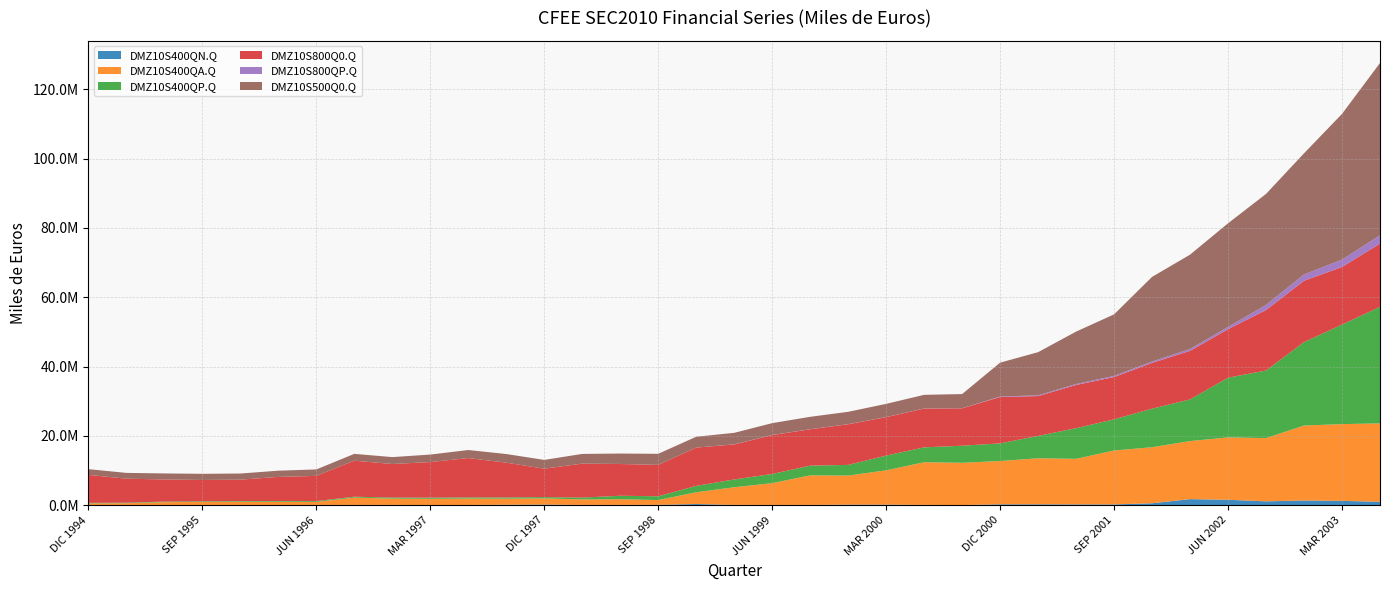

Reading left to right, extract all data points from this chart.

DMZ10S400QN.Q: 3167	10673	15917	23693	52944	44069	73492	76172	83362	46929	65799	141354	193777	80256	83620	107703	343326	90023	76593	81564	170862	177446	84687	42321	259868	260806	233802	221869	558796	1754032	1568217	1114139	1358702	1250342	992520
DMZ10S400QA.Q: 515832	563888	867555	929674	950821	956557	891728	2122195	1818294	1802205	1851804	1744360	1787078	1588862	1642665	1377223	3400771	5097101	6281143	8539150	8379955	9890304	12309967	12198200	12487362	13288741	13148576	15566510	16171990	16755986	18001918	18245985	21634322	22150134	22616558
DMZ10S400QP.Q: 154937	155455	159774	183017	204821	216652	234080	245643	311539	333593	340763	356660	365232	530058	1002954	1093929	1835038	2244144	2657809	2804120	3080049	4259160	4302599	4929079	5094848	6449156	8852676	8999723	11129878	12024628	17227478	19517638	24077144	28726346	33641060
DMZ10S800Q0.Q: 8077444	6919258	6386526	6144516	6166445	6946052	7261502	10412634	9670329	10265728	11346797	10034491	8192447	9798680	9160413	9057949	11045756	10106837	11222581	10485581	11730200	11078408	11194772	10792518	13373826	11498055	12471240	12195741	13207956	14003857	13985643	17444050	17702614	16625350	18237588
DMZ10S800QP.Q: 13186	6485	4033	3510	4279	3558	3828	4447	2266	2662	2578	1731	3366	6467	10385	3354	2855	35427	30084	25530	27543	31316	28542	24062	144579	211858	275975	332875	407509	536597	676329	1475728	1826474	2110720	2408002
DMZ10S500Q0.Q: 1639173	1671154	1734844	1776334	1763728	1798842	1858246	1955541	1995612	2163945	2319352	2488893	2530631	2797115	3006210	3194057	3130704	3312719	3413474	3574974	3562012	3809586	3928650	4087079	9781924	12454439	15117898	17759729	24414068	27232948	29899198	32037179	34953858	42061794	49724471